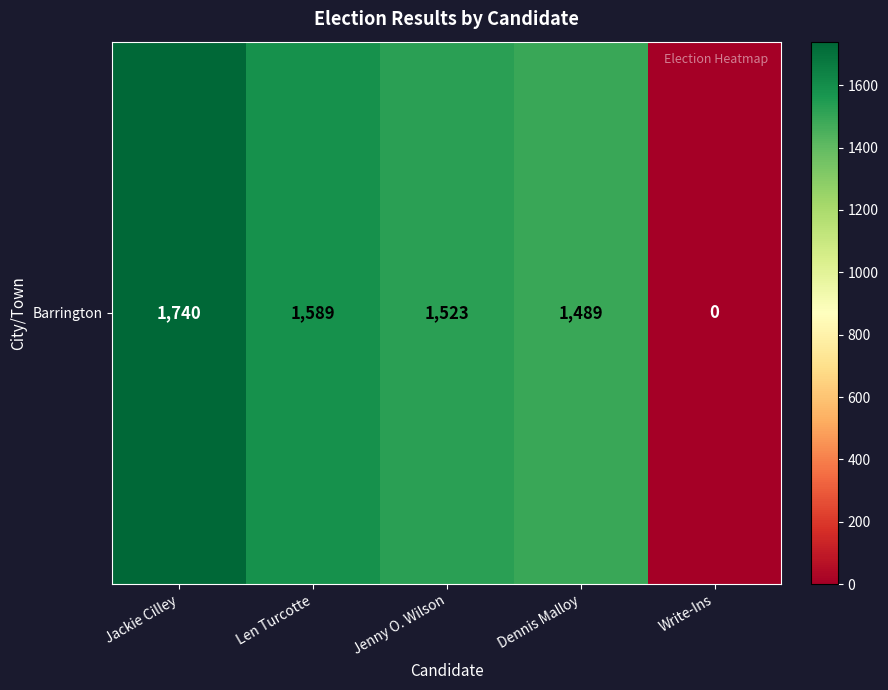

The value at Jenny O. Wilson is 1523. True or false?

True